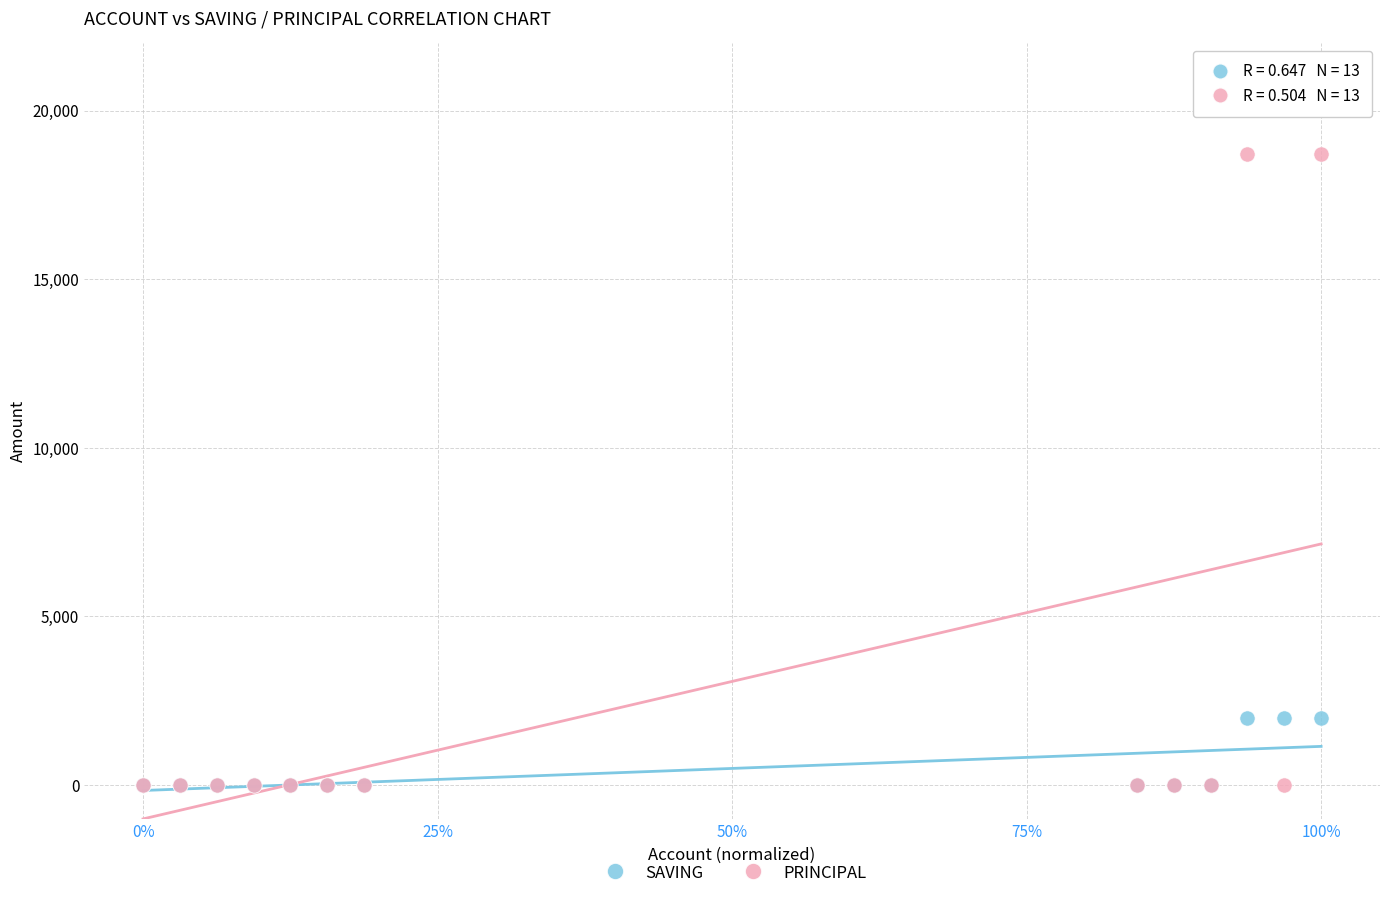

Which series has the largest Y range (max minus min)?

PRINCIPAL